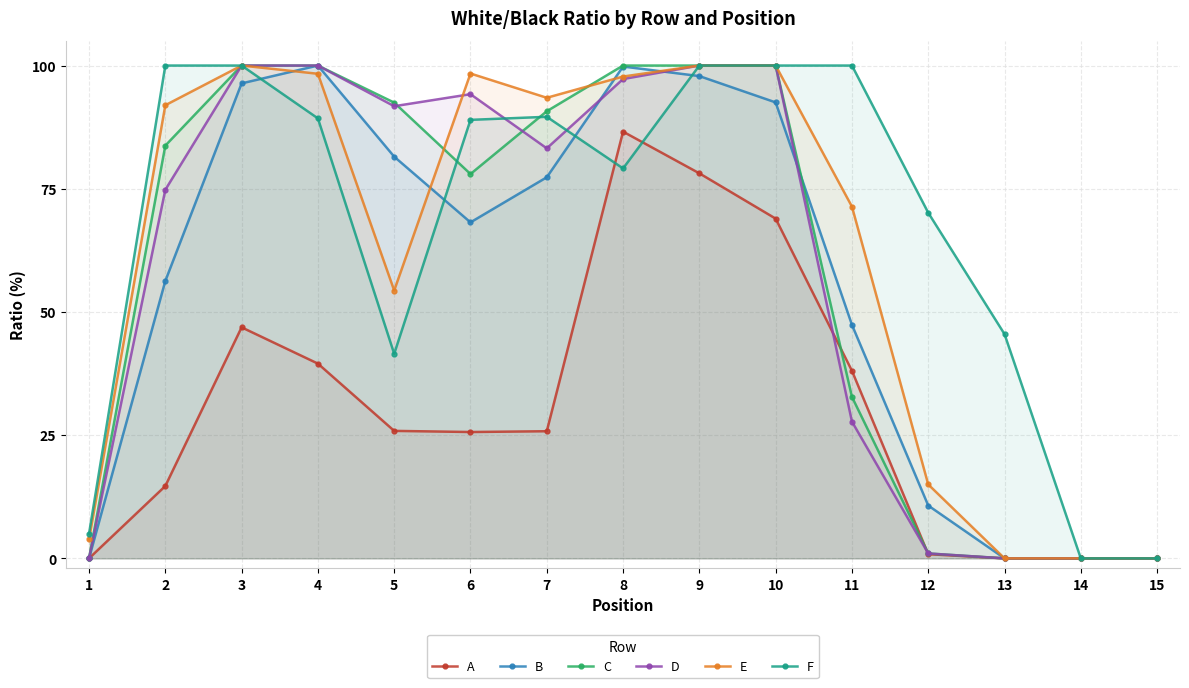

True or false: D has a value of 44.1 at 11.

False